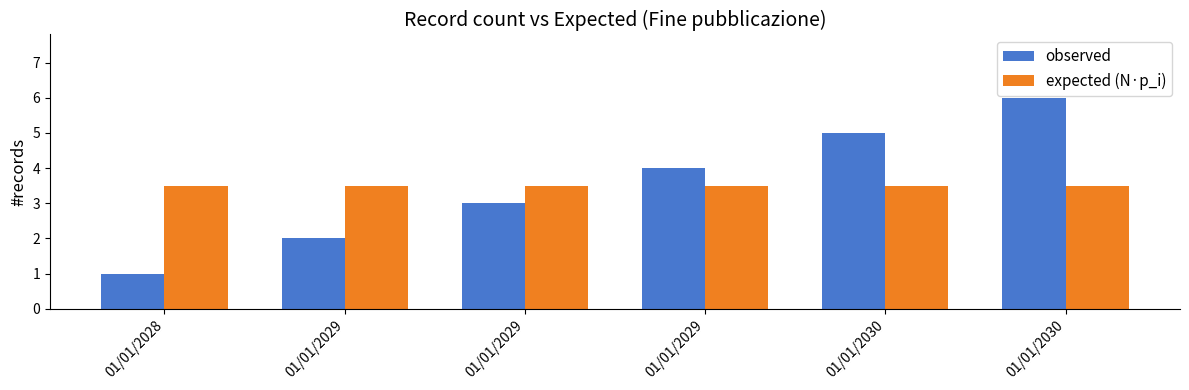

What is the value of the observed bar at the 6th from the left?

5.0